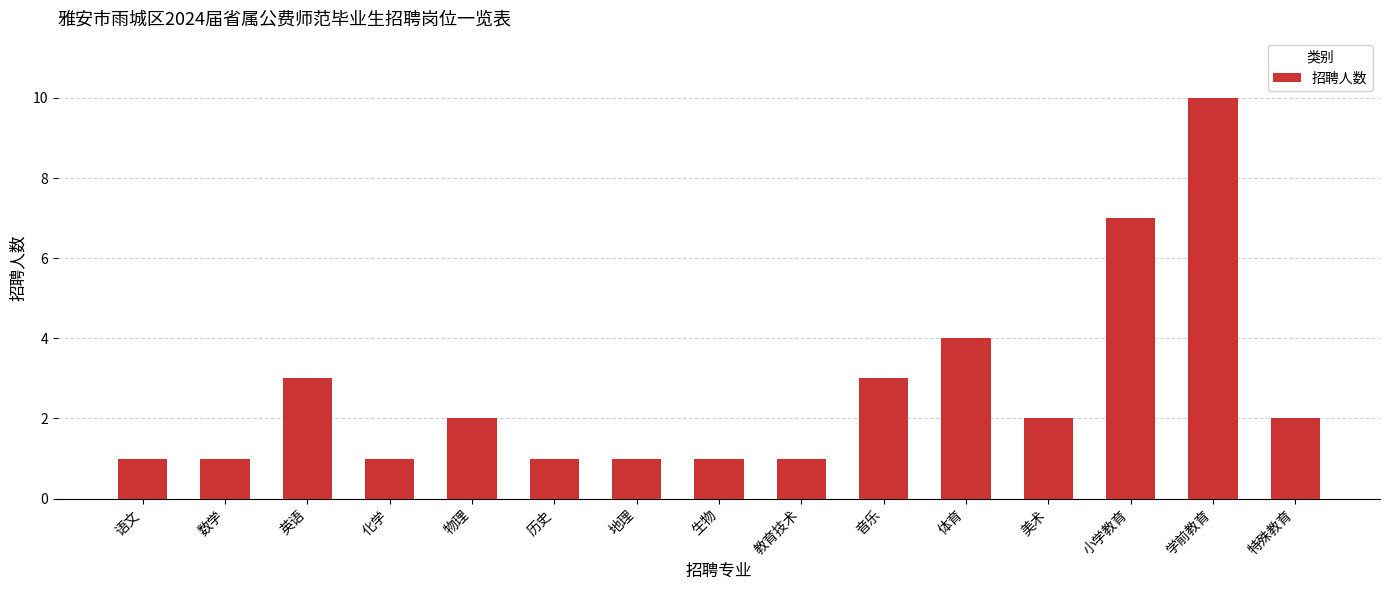

How many bars are there in total?

15